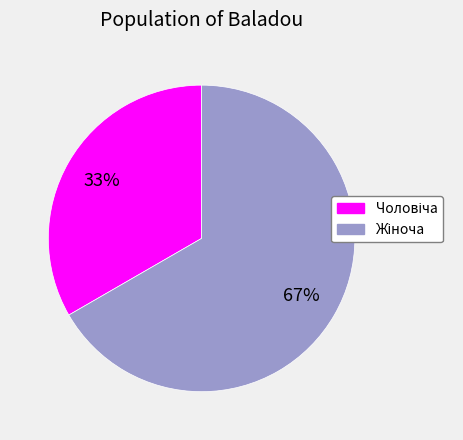

Is there any slice that represents more than half of the pie?

Yes